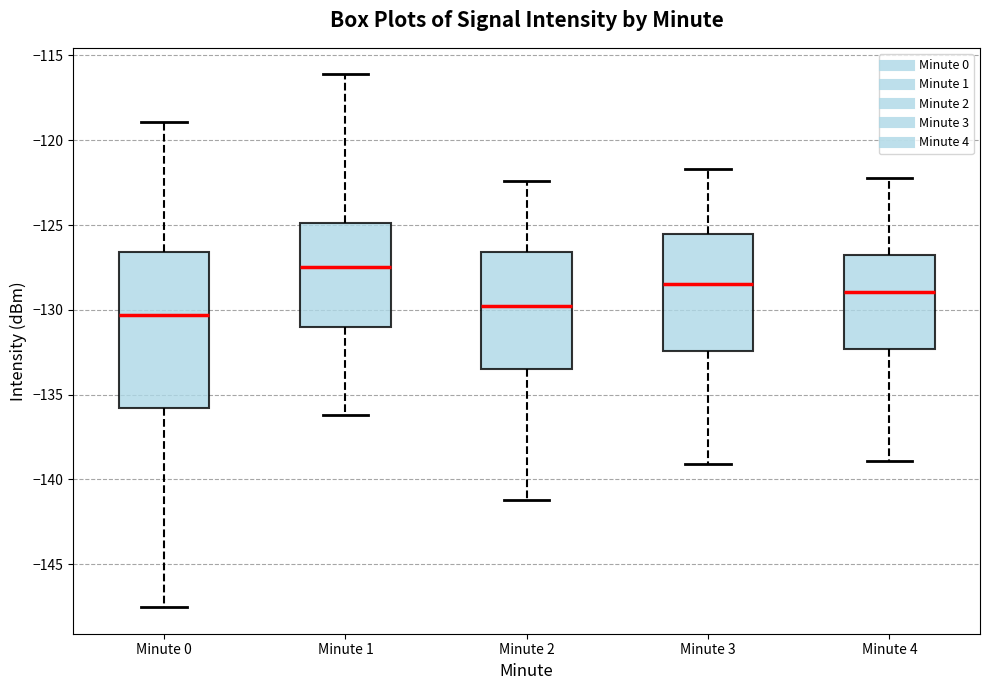

Which box has the highest median line?

Minute 1